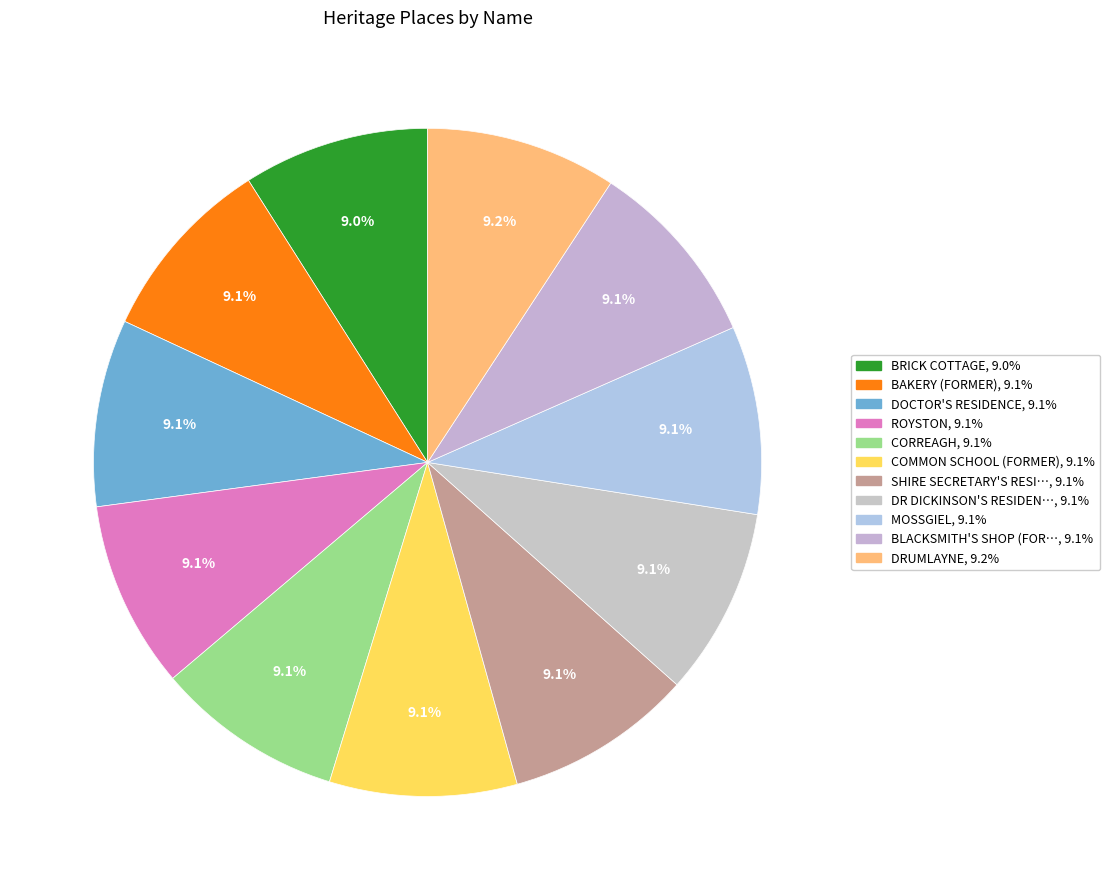

Approximately how many times larger is the value at CORREAGH compared to BLACKSMITH'S SHOP (FORMER)?

1.0